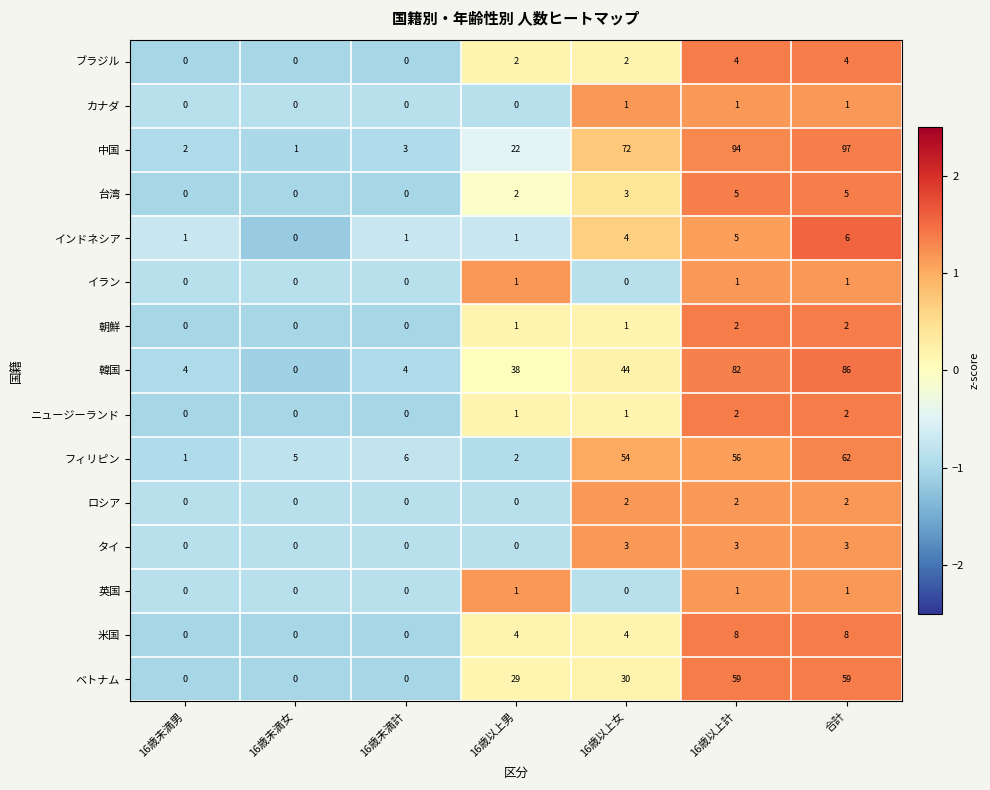

True or false: 朝鮮 has a value of 1 at 16歳未満女.

False